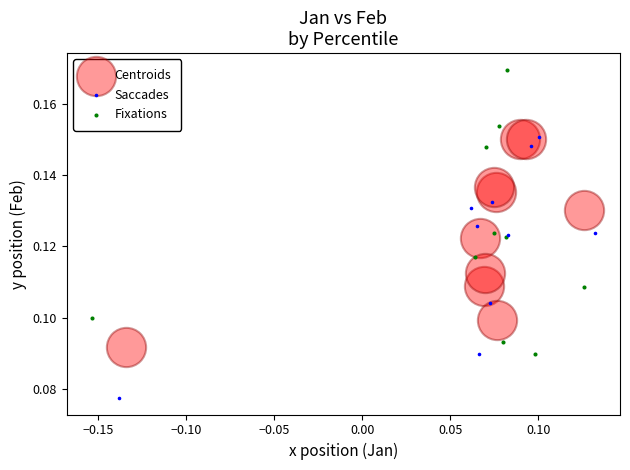

Which series contains the highest Y value?

Fixations